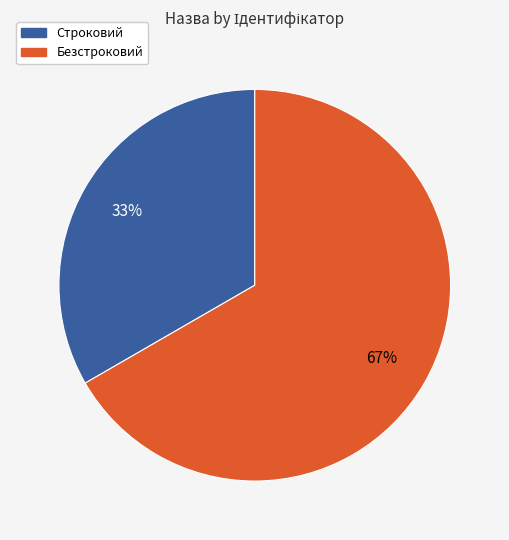

Combined, do Безстроковий and Строковий account for over 50%?

Yes